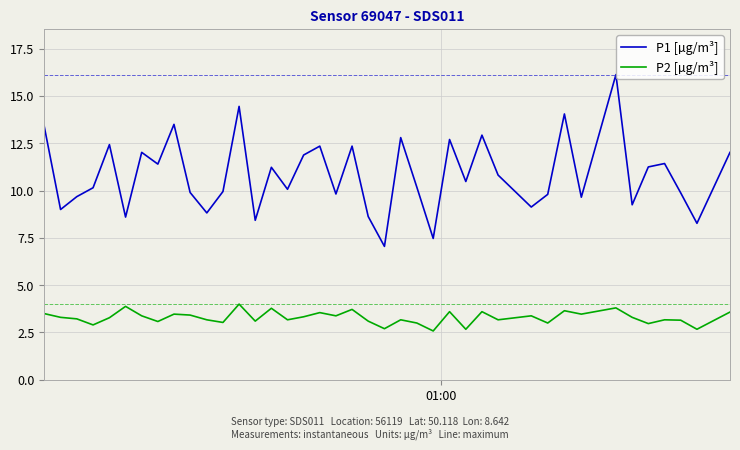

At how many categories does at least one series exceed 6?

40